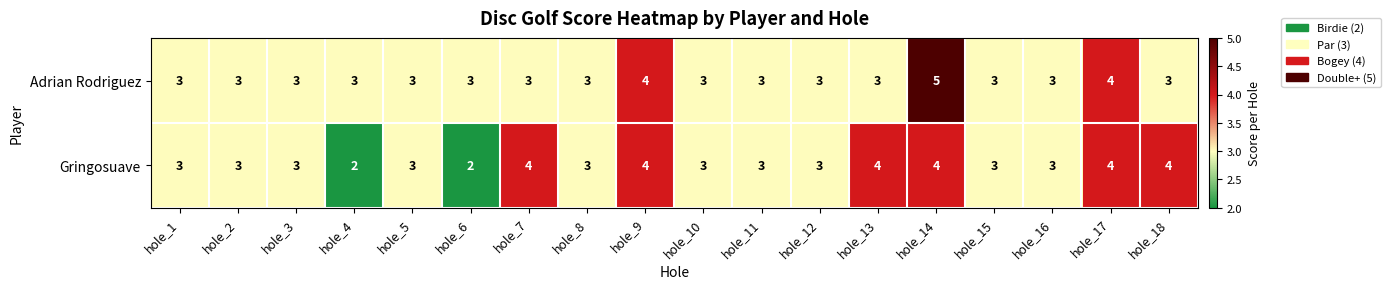

What is the sum of all Gringosuave values?

58